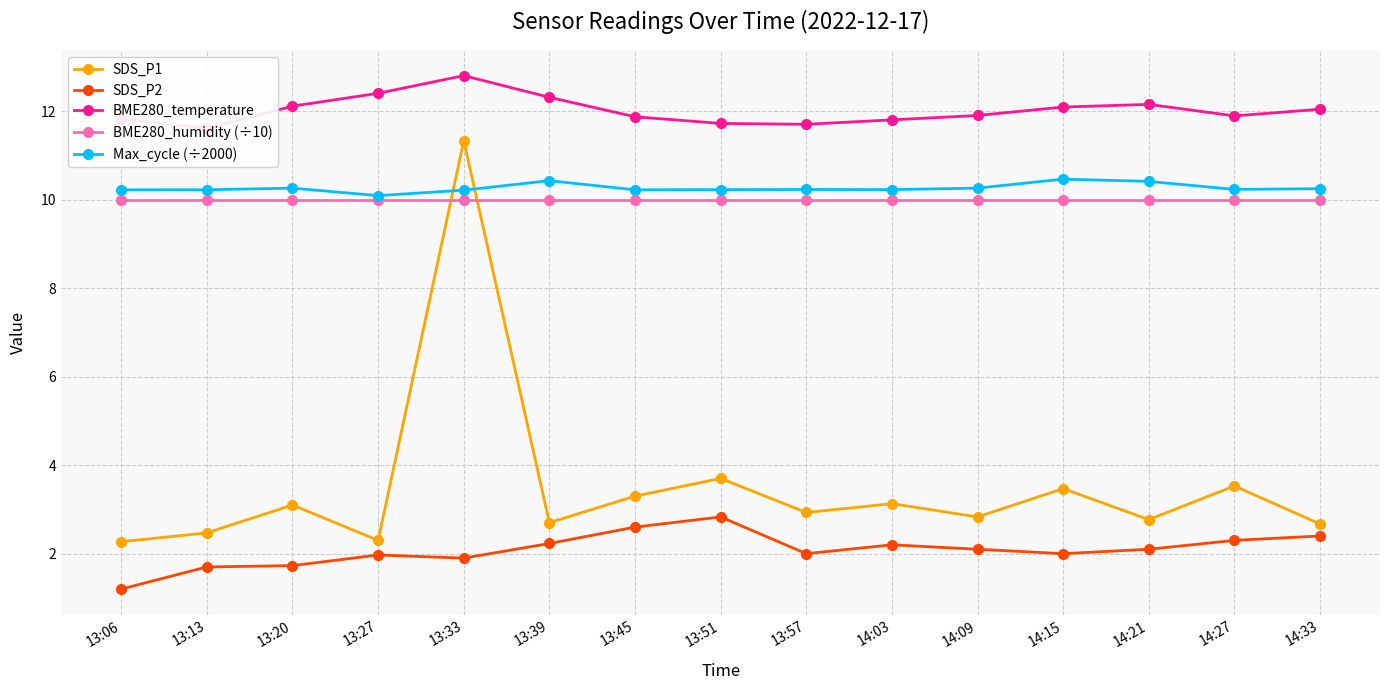

Reading left to right, what are all the values shown in this chart?

SDS_P1: 13:06=2.3	13:13=2.5	13:20=3.1	13:27=2.3	13:33=11.3	13:39=2.7	13:45=3.3	13:51=3.7	13:57=2.9	14:03=3.1	14:09=2.8	14:15=3.5	14:21=2.8	14:27=3.5	14:33=2.7
SDS_P2: 13:06=1.2	13:13=1.7	13:20=1.7	13:27=2.0	13:33=1.9	13:39=2.2	13:45=2.6	13:51=2.8	13:57=2.0	14:03=2.2	14:09=2.1	14:15=2.0	14:21=2.1	14:27=2.3	14:33=2.4
BME280_temperature: 13:06=11.8	13:13=11.6	13:20=12.1	13:27=12.4	13:33=12.8	13:39=12.3	13:45=11.9	13:51=11.7	13:57=11.7	14:03=11.8	14:09=11.9	14:15=12.1	14:21=12.2	14:27=11.9	14:33=12.0
BME280_humidity (÷10): 13:06=10.0	13:13=10.0	13:20=10.0	13:27=10.0	13:33=10.0	13:39=10.0	13:45=10.0	13:51=10.0	13:57=10.0	14:03=10.0	14:09=10.0	14:15=10.0	14:21=10.0	14:27=10.0	14:33=10.0
Max_cycle (÷2000): 13:06=10.2	13:13=10.2	13:20=10.3	13:27=10.1	13:33=10.2	13:39=10.4	13:45=10.2	13:51=10.2	13:57=10.2	14:03=10.2	14:09=10.3	14:15=10.5	14:21=10.4	14:27=10.2	14:33=10.2